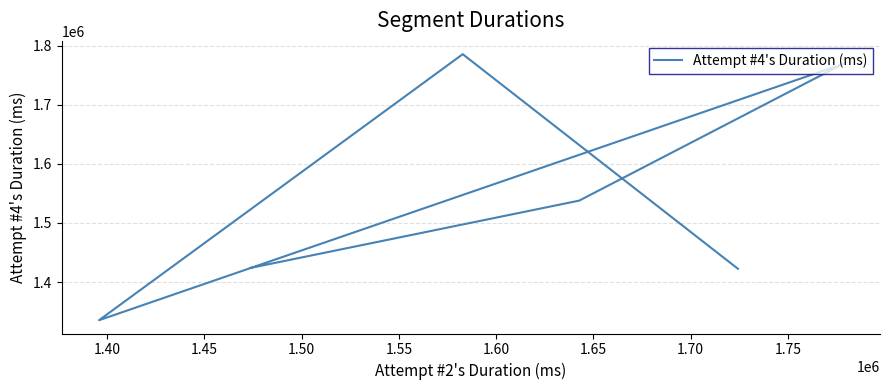

What is the maximum value shown in the chart?

1785730